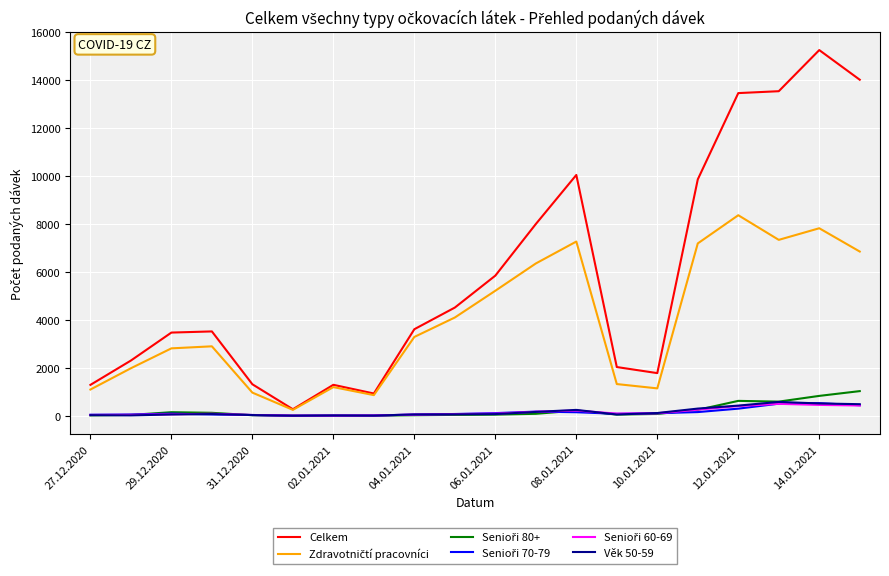

Which series has the largest total across all categories?

Celkem